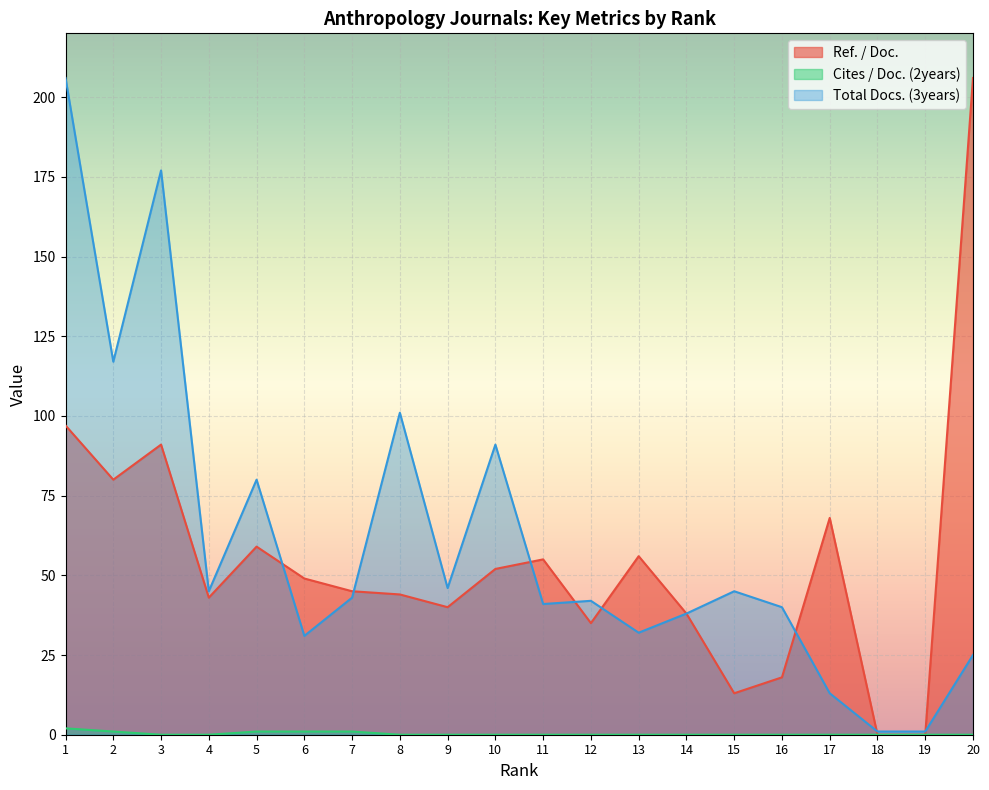

Rank the categories by Total Docs. (3years) value from highest to lowest.

1, 3, 2, 8, 10, 5, 9, 4, 15, 7, 12, 11, 16, 14, 13, 6, 20, 17, 18, 19